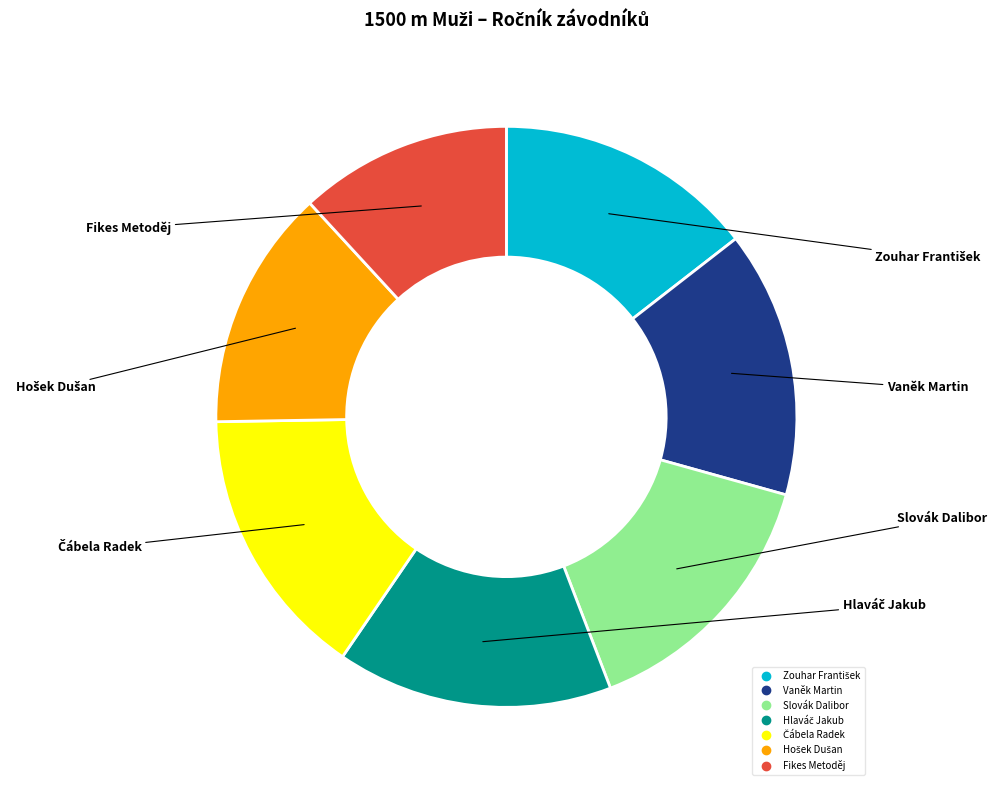

Is it true that Fikes Metoděj is 18% of the pie?

False